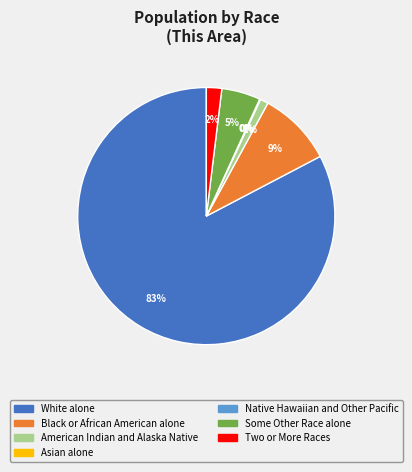

Which slice represents more than half of the pie?

White alone